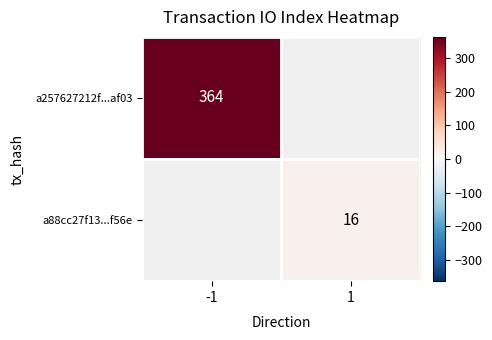

At which category does the chart reach its minimum across all series?

1